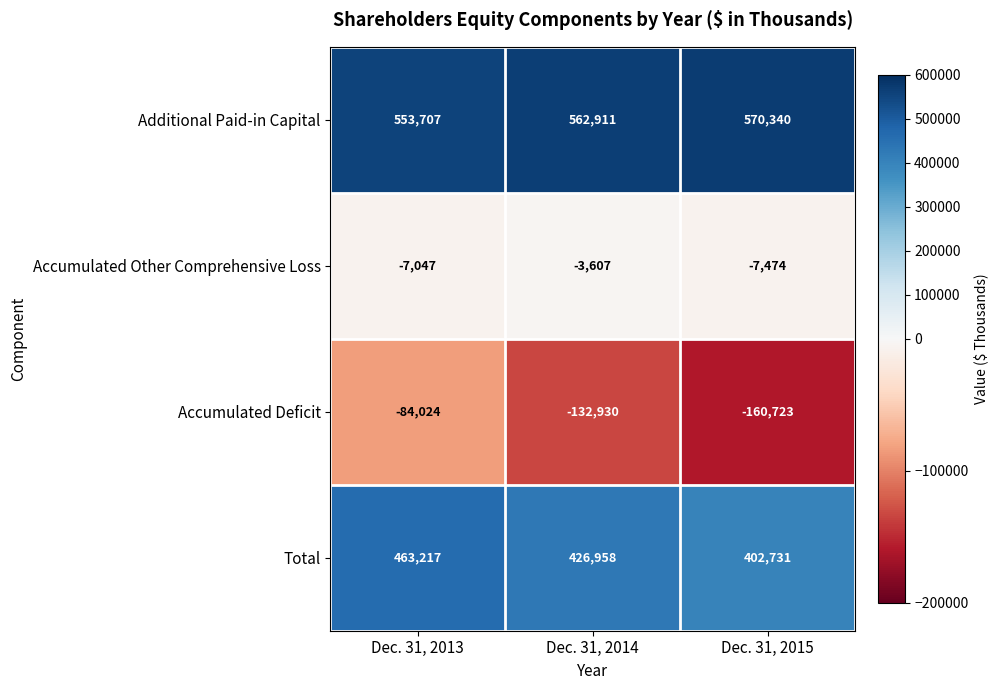

Reading left to right, what are all the values shown in this chart?

Additional Paid-in Capital: Dec. 31, 2013=553707	Dec. 31, 2014=562911	Dec. 31, 2015=570340
Accumulated Other Comprehensive Loss: Dec. 31, 2013=-7047	Dec. 31, 2014=-3607	Dec. 31, 2015=-7474
Accumulated Deficit: Dec. 31, 2013=-84024	Dec. 31, 2014=-132930	Dec. 31, 2015=-160723
Total: Dec. 31, 2013=463217	Dec. 31, 2014=426958	Dec. 31, 2015=402731